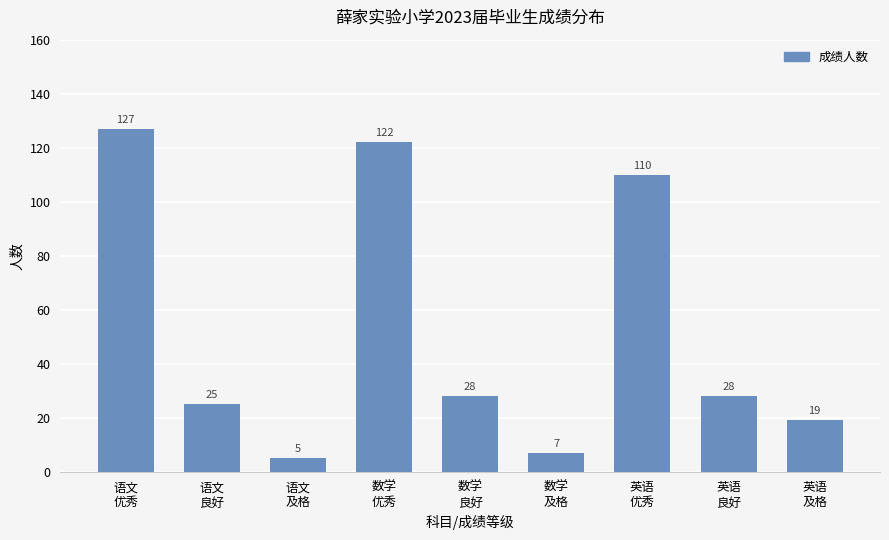

What is the difference between the maximum and minimum values?

122